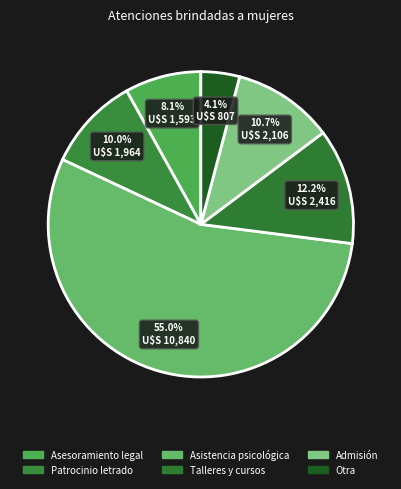

Rank the categories by value from highest to lowest.

Asistencia psicológica, Talleres y cursos, Admisión, Patrocinio letrado, Asesoramiento legal, Otra